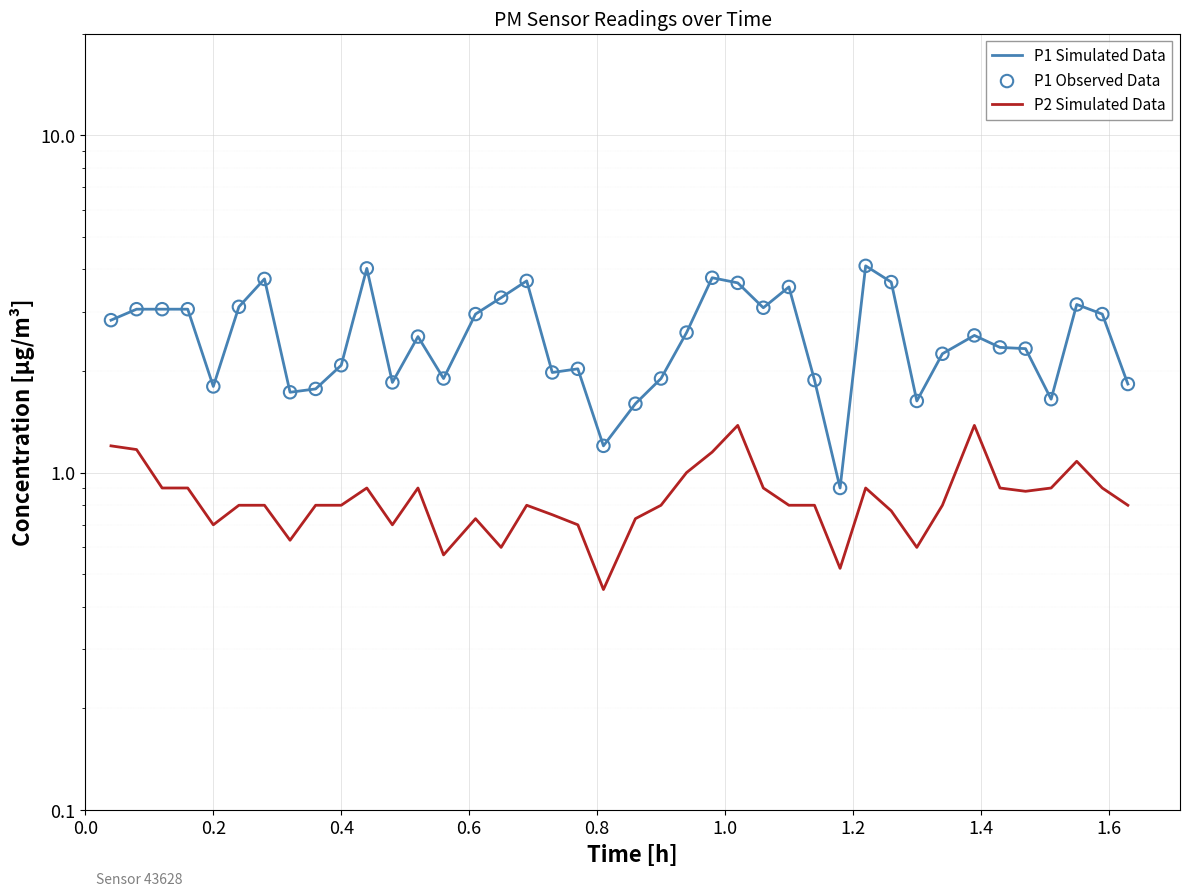

What are all the series names shown in the legend?

P1 Simulated Data, P2 Simulated Data, P1 Observed Data